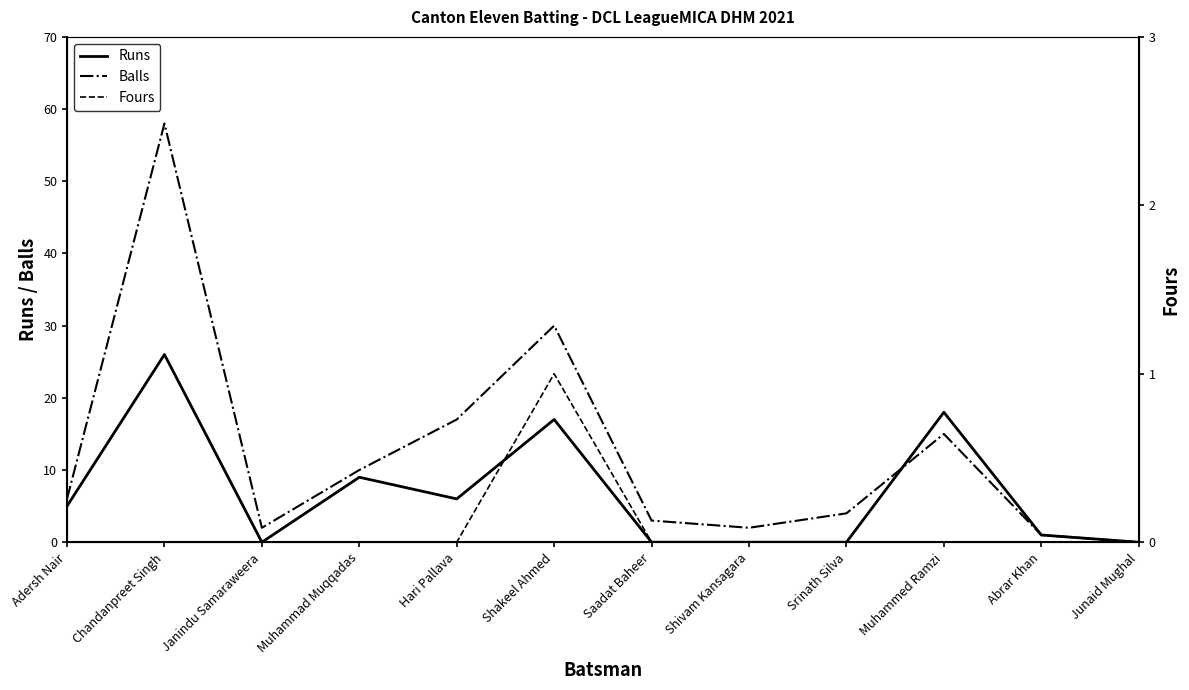

Which series has the widest spread of values?

Balls